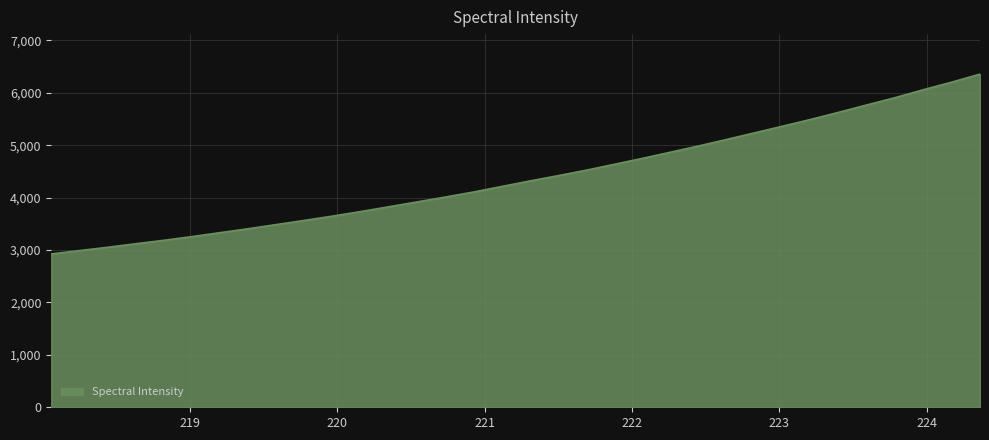

What is the minimum value shown in the chart?

2924.8